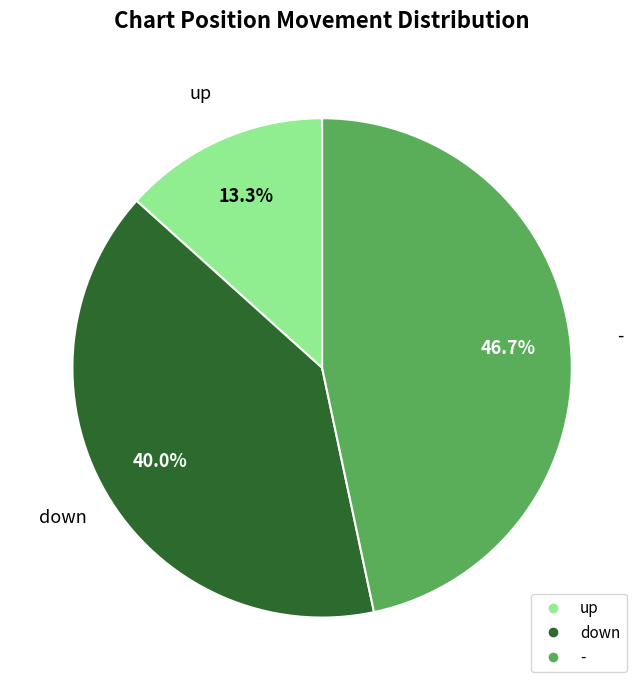

Does down represent more than half of the total?

No